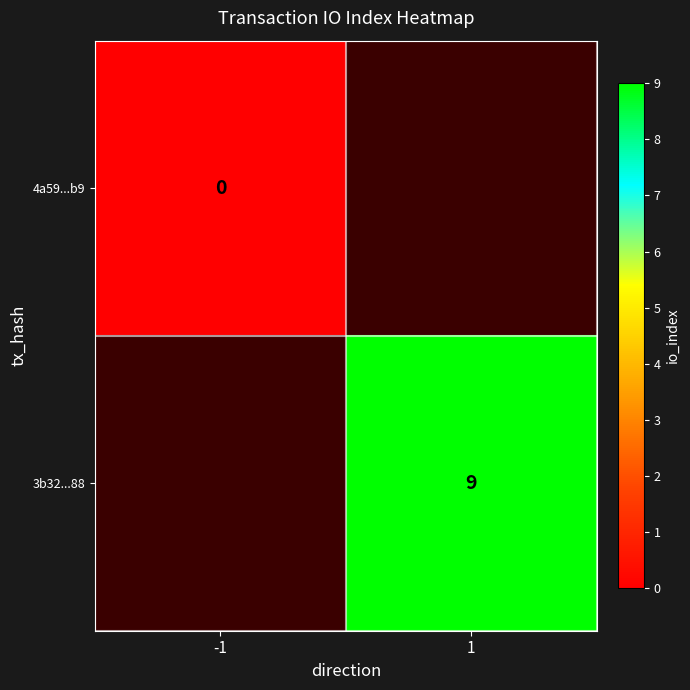

The value of 3b32...88 at 1 is 15.3. True or false?

False